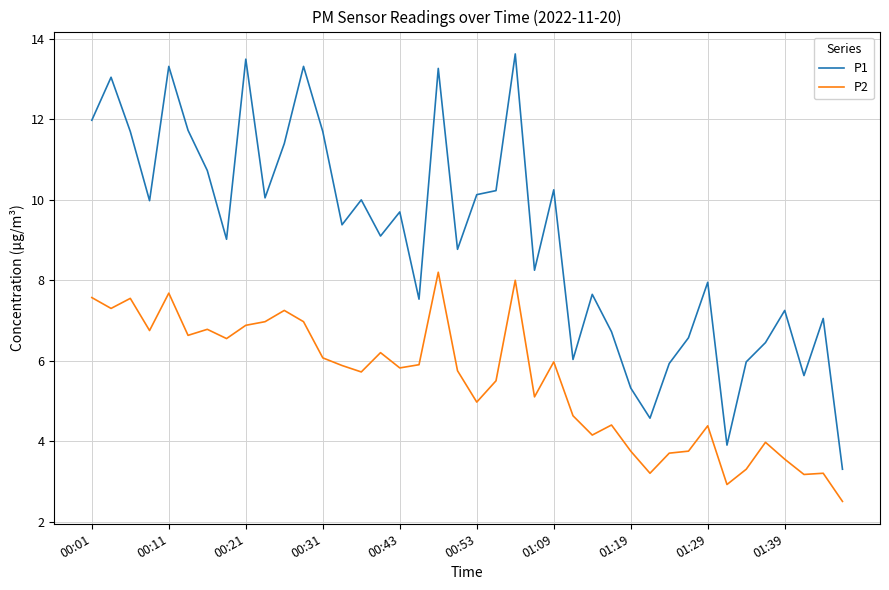

List the series in order of their overall mean, lowest first.

P2, P1